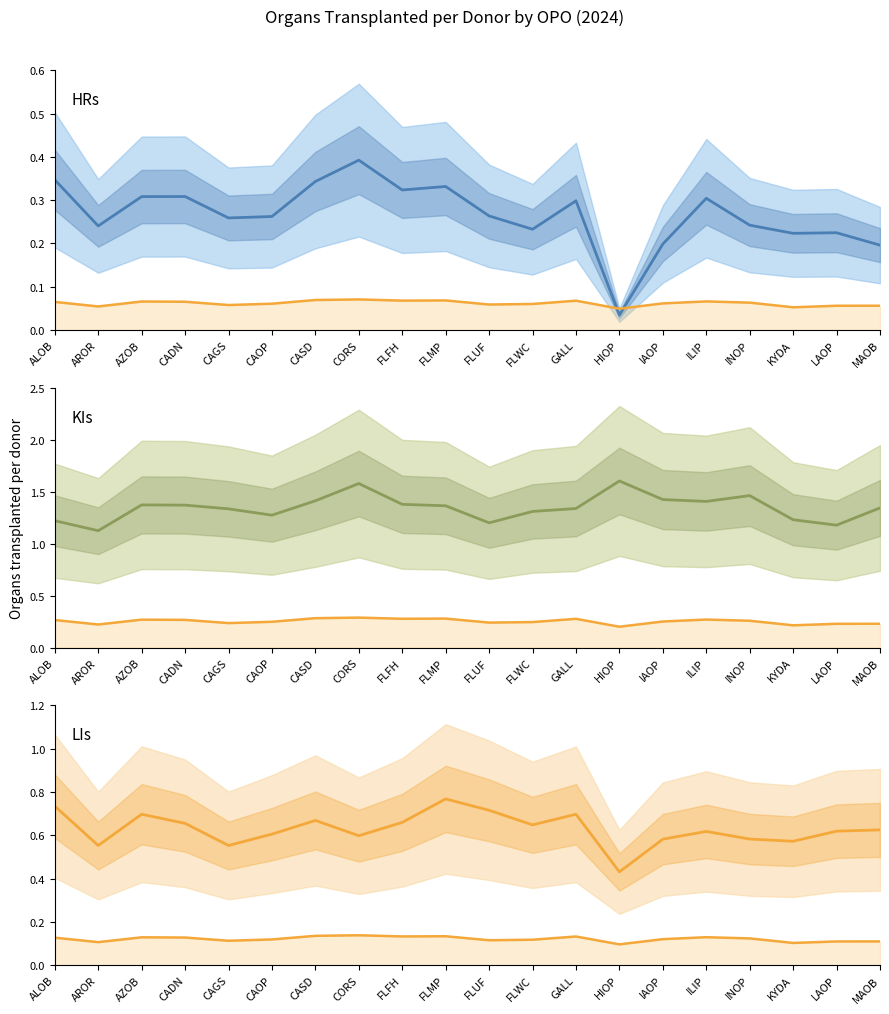

True or false: All organs (scaled) has a value of 0.1 at LAOP.

False